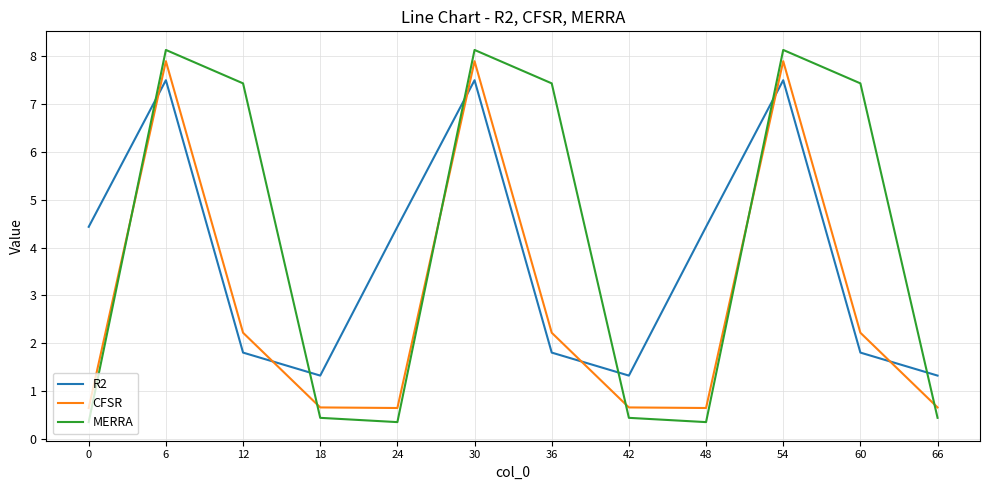

Which series has the widest spread of values?

MERRA